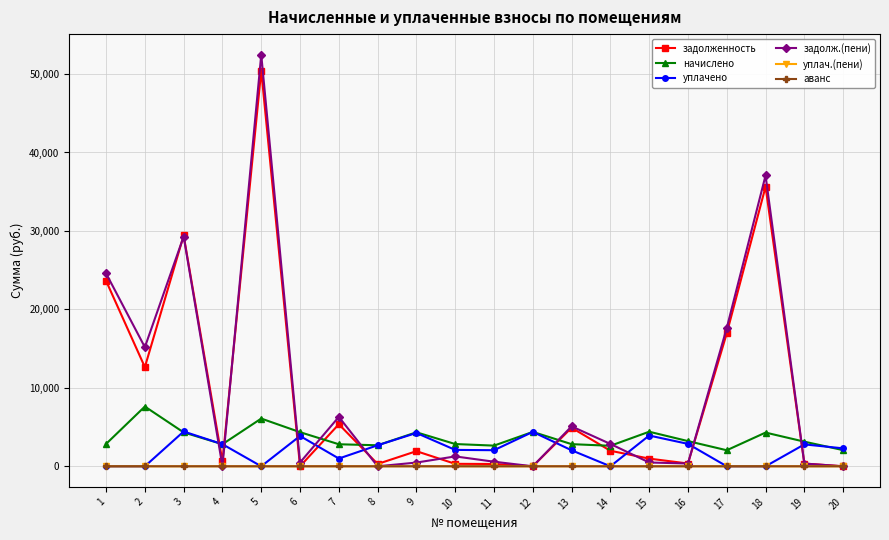

The начислено series shows 2808.0 at 7. True or false?

True